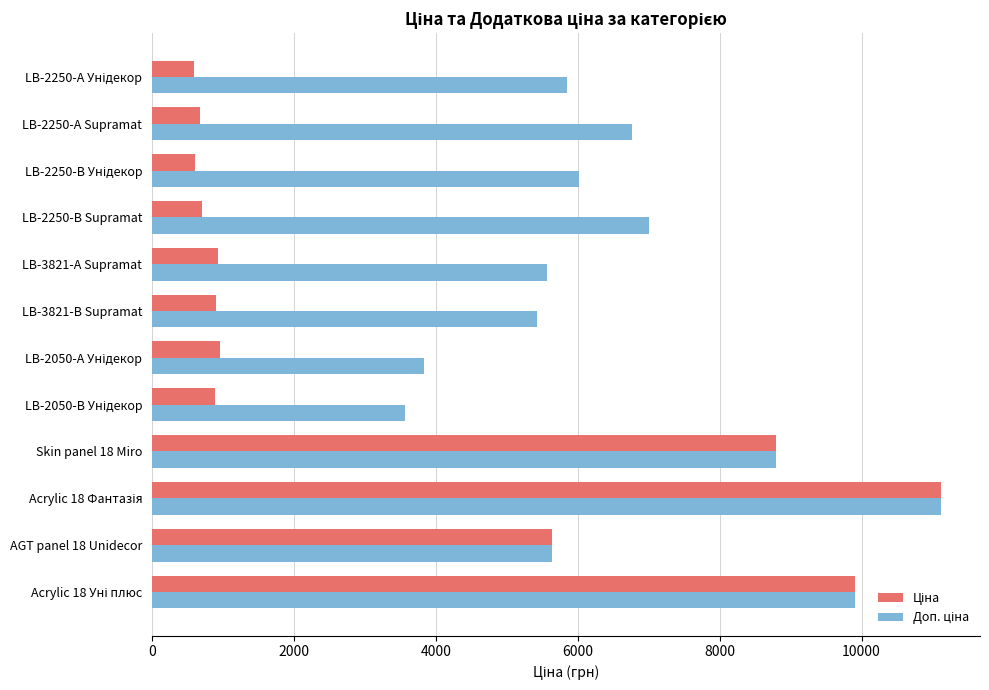

What is the greatest value displayed?

11113.6